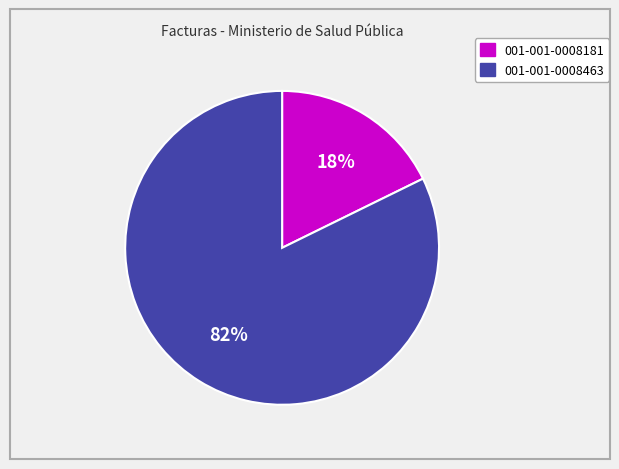

To the nearest percent, what percentage of the pie is 001-001-0008181?

18%